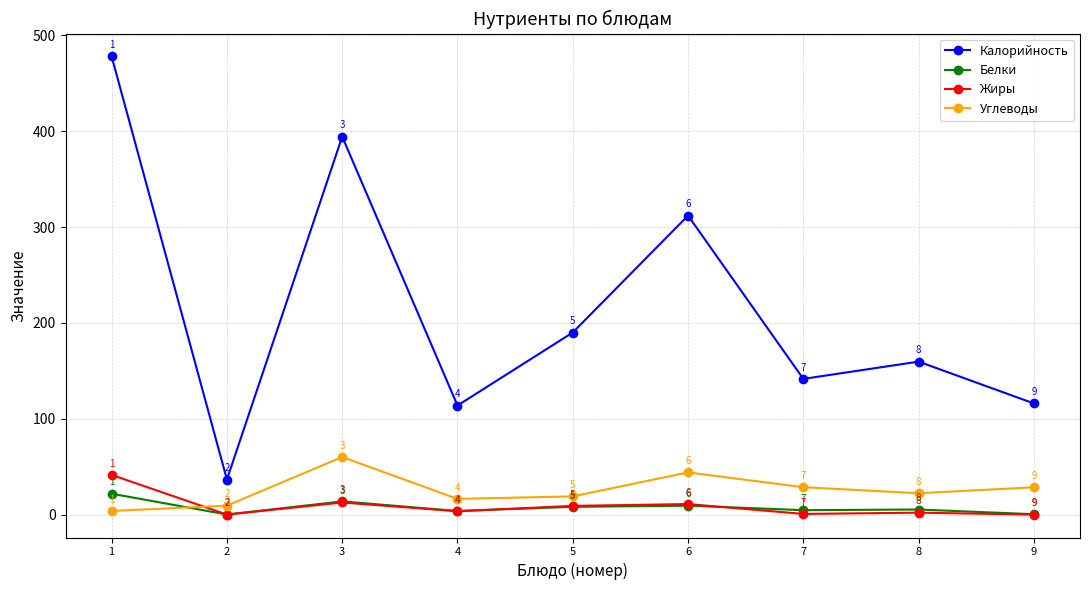

At which label is Калорийность closest to 257?

6